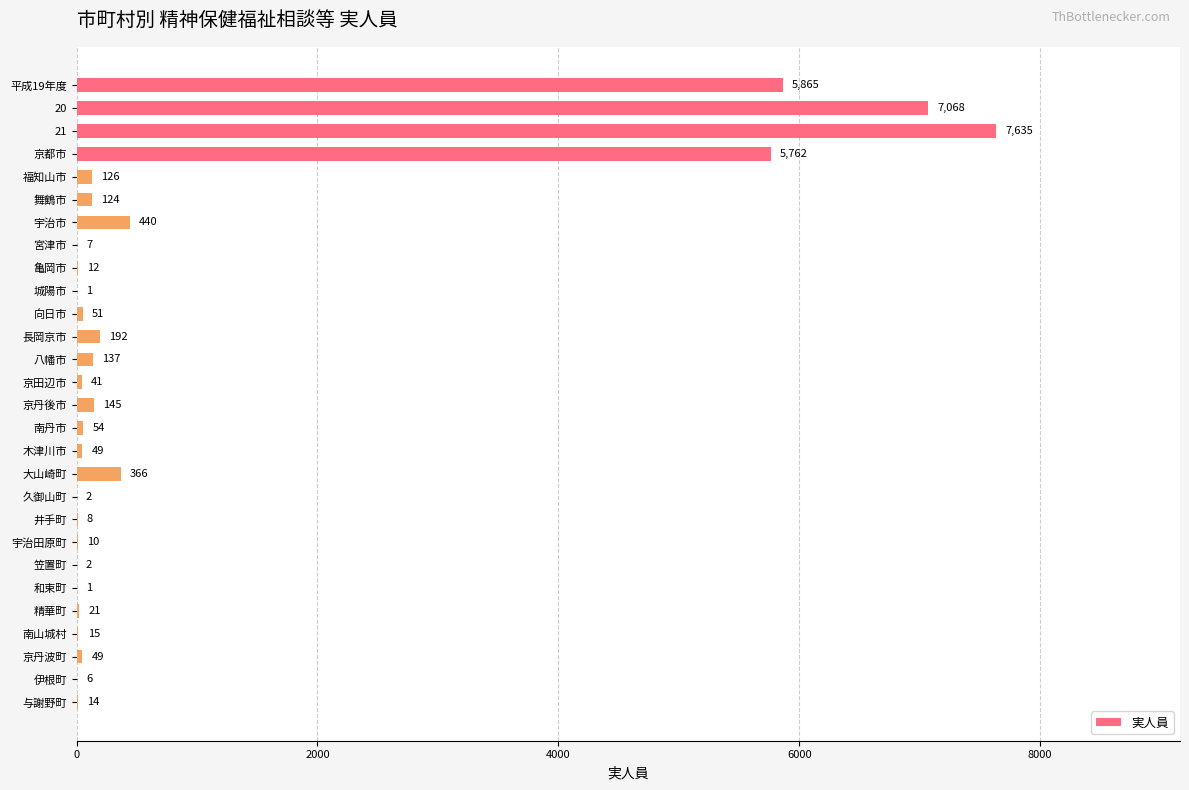

Which label corresponds to the largest value in the chart?

21